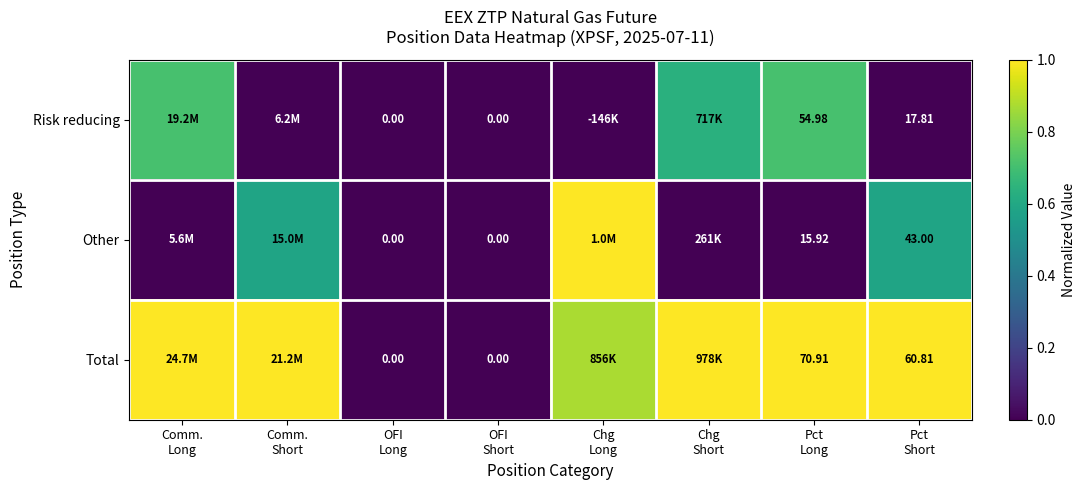

At how many categories does at least one series exceed 0?

6